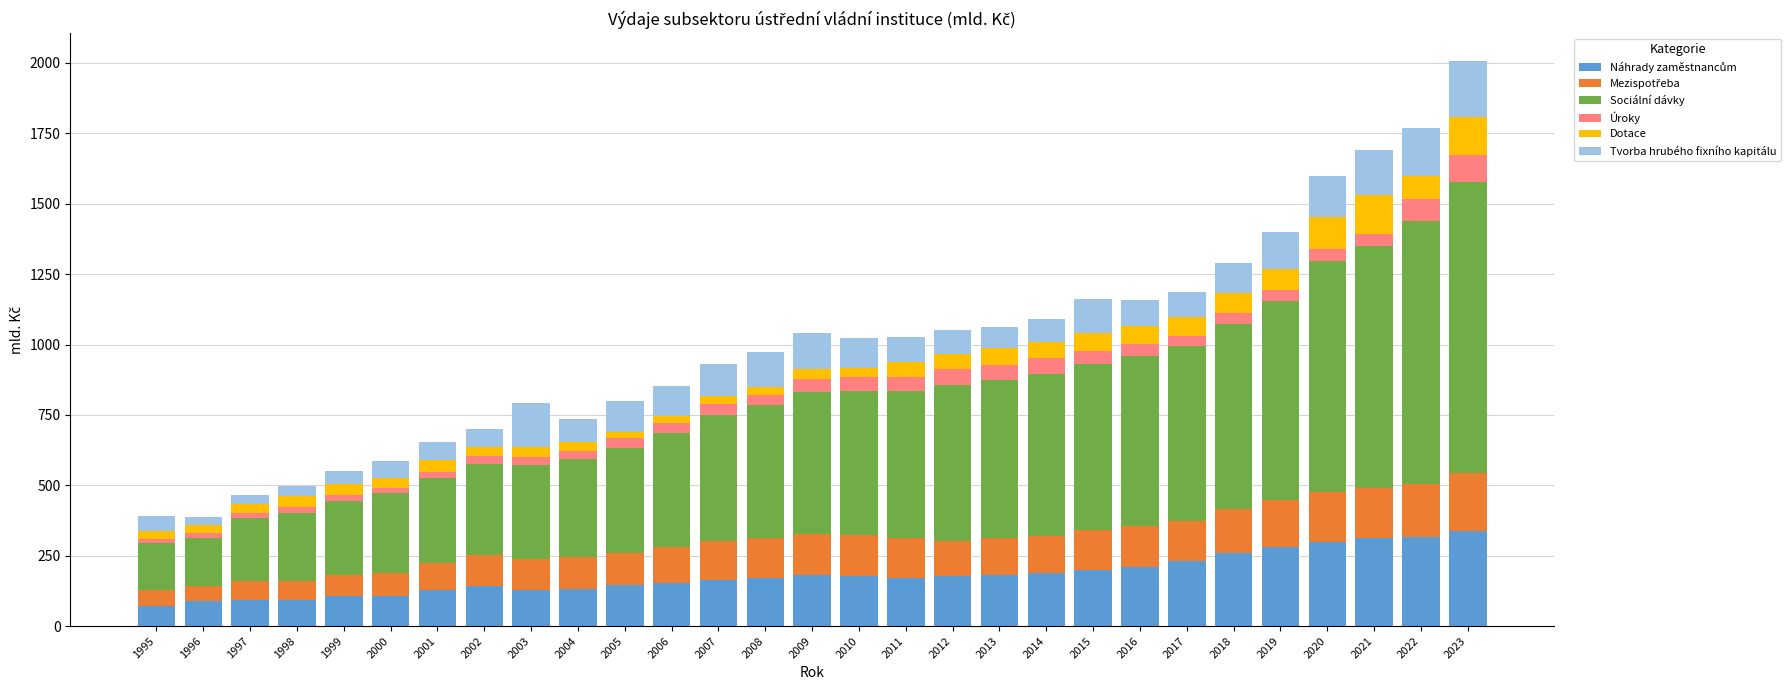

What is the total value across all series at 2012?

1053.2